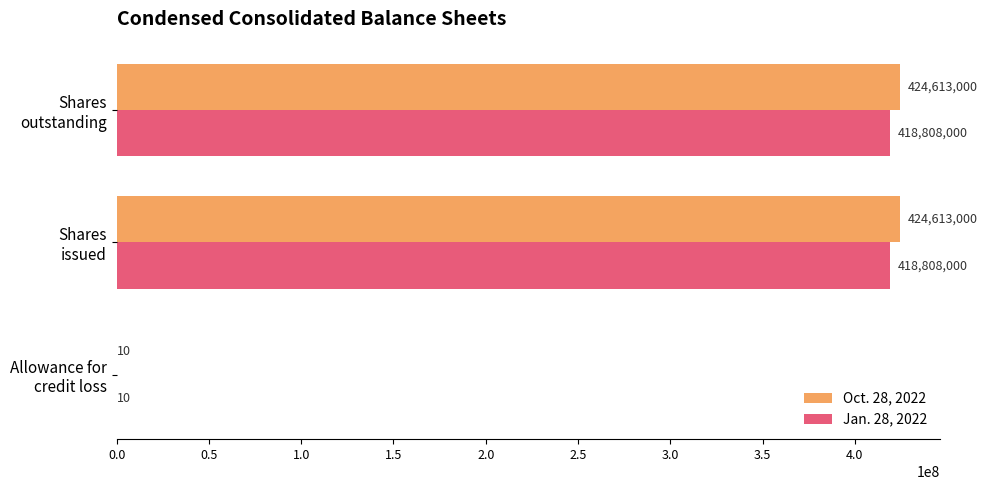

What is the highest value of the Oct. 28, 2022 series?

424613000